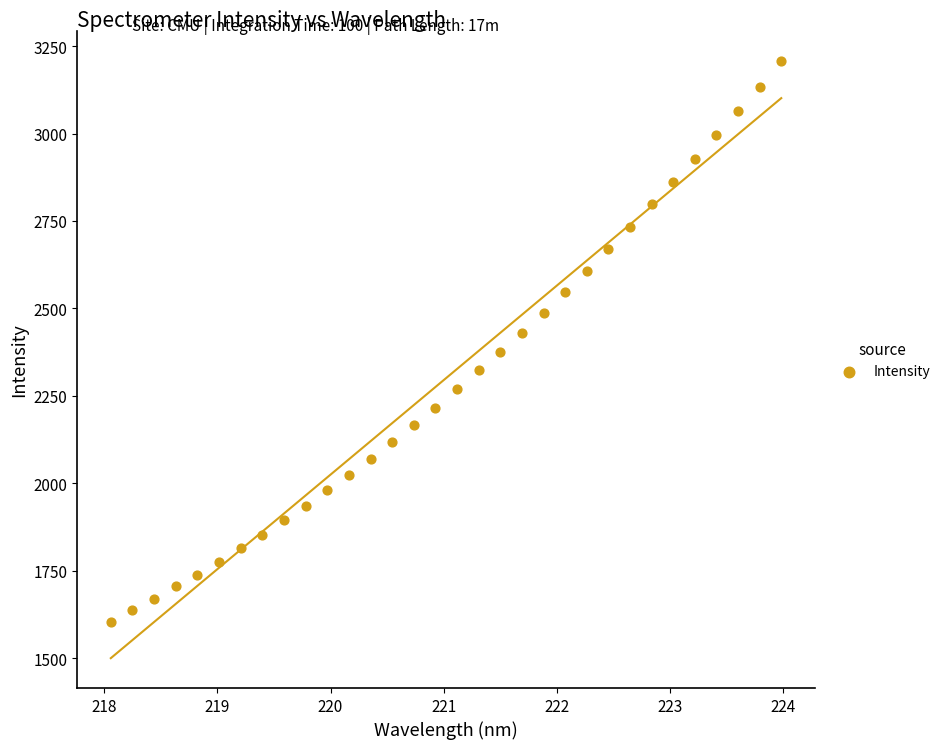

What is the range of X values (max minus min)?

5.9